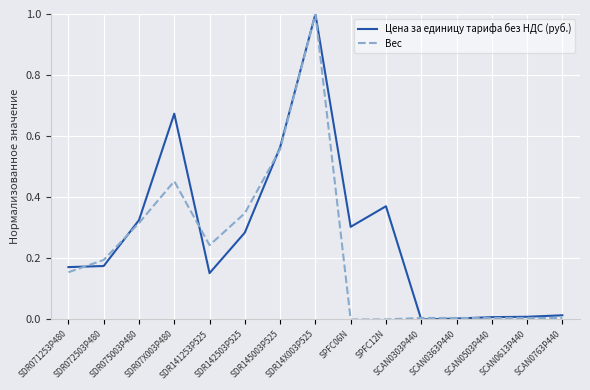

After their last crossing, which series has the higher values: Вес or Цена за единицу тарифа без НДС (руб.)?

Цена за единицу тарифа без НДС (руб.)